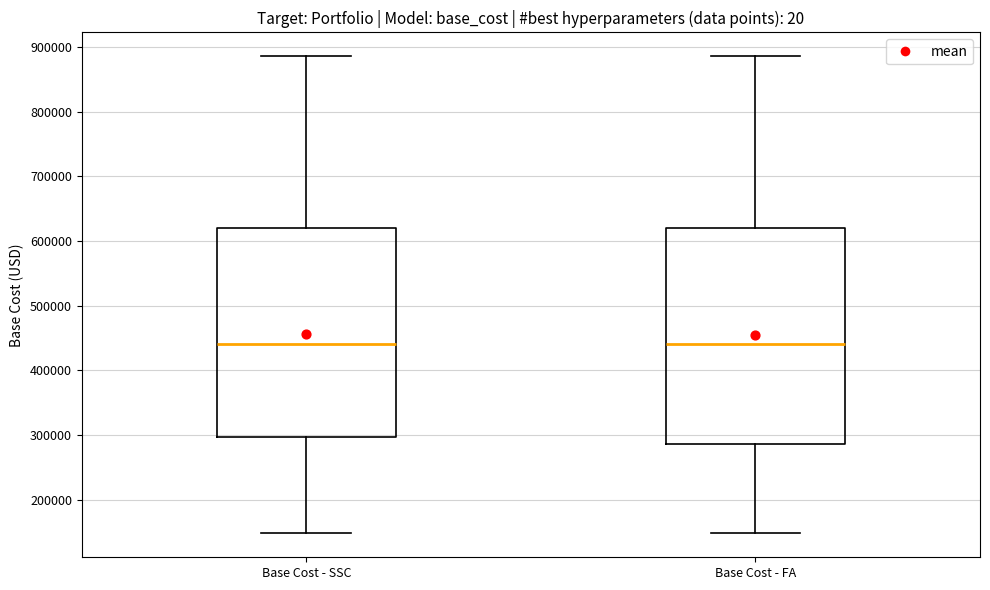

Which box is the tallest, from its lower edge to its upper edge?

Base Cost - FA